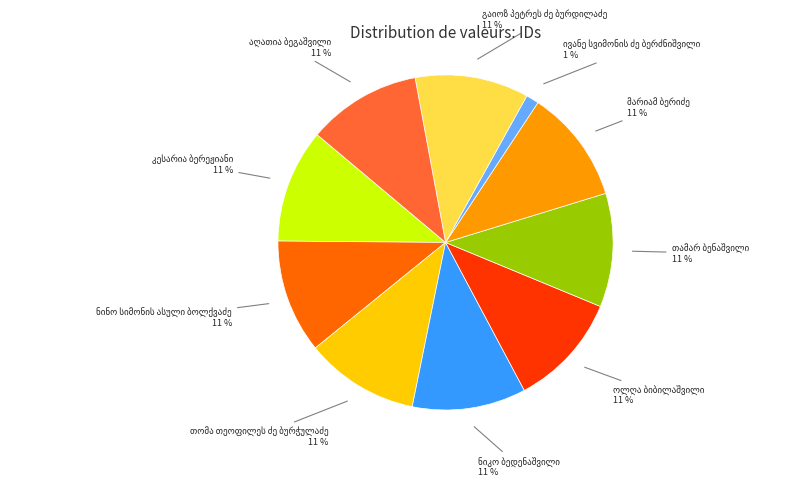

Is there any slice that represents more than half of the pie?

No